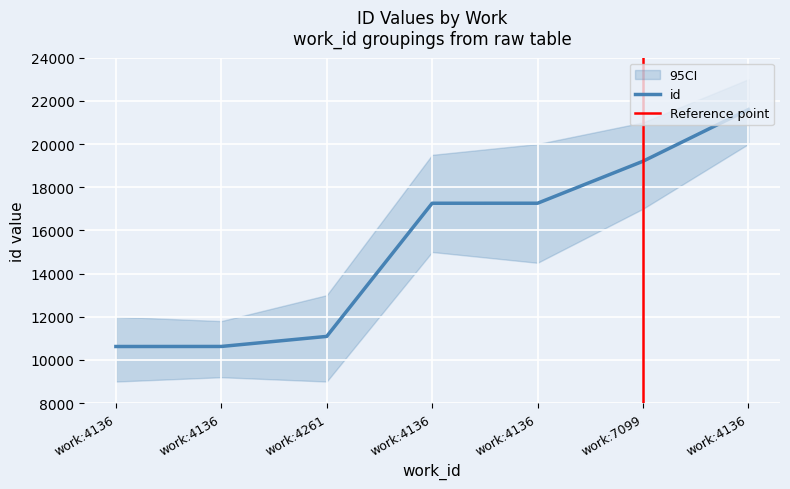

What is the change in value from work:7099 to work:4136?

+2395